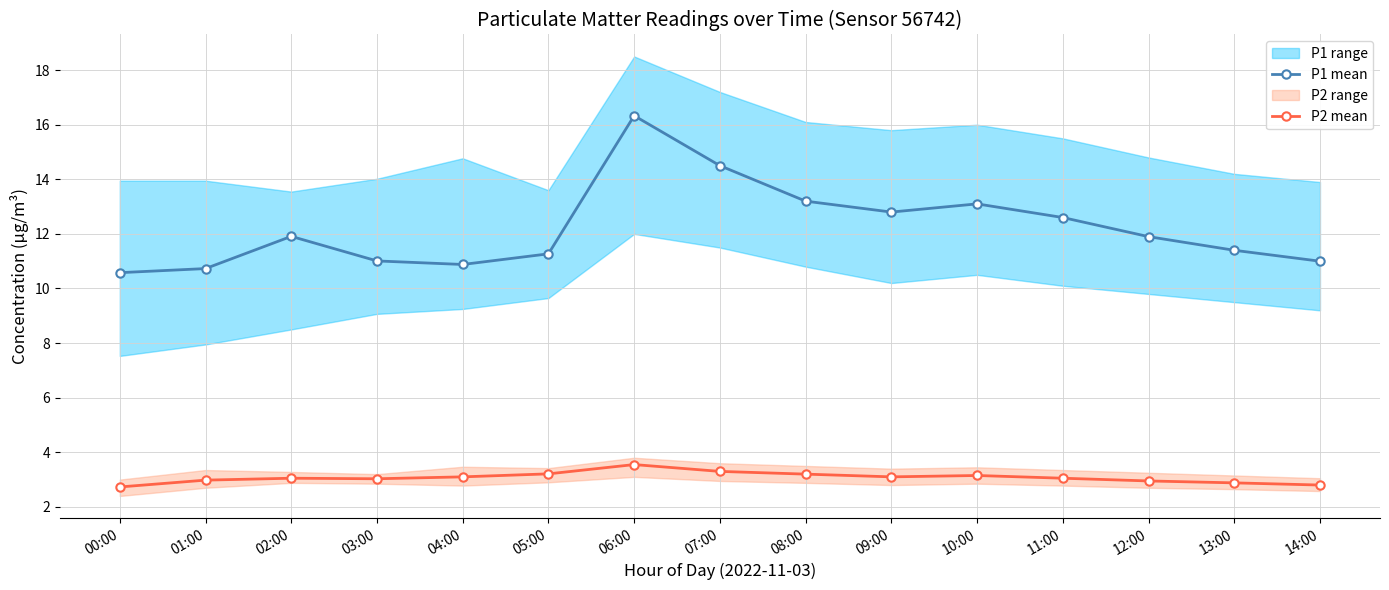

What is the smallest value displayed?

2.7